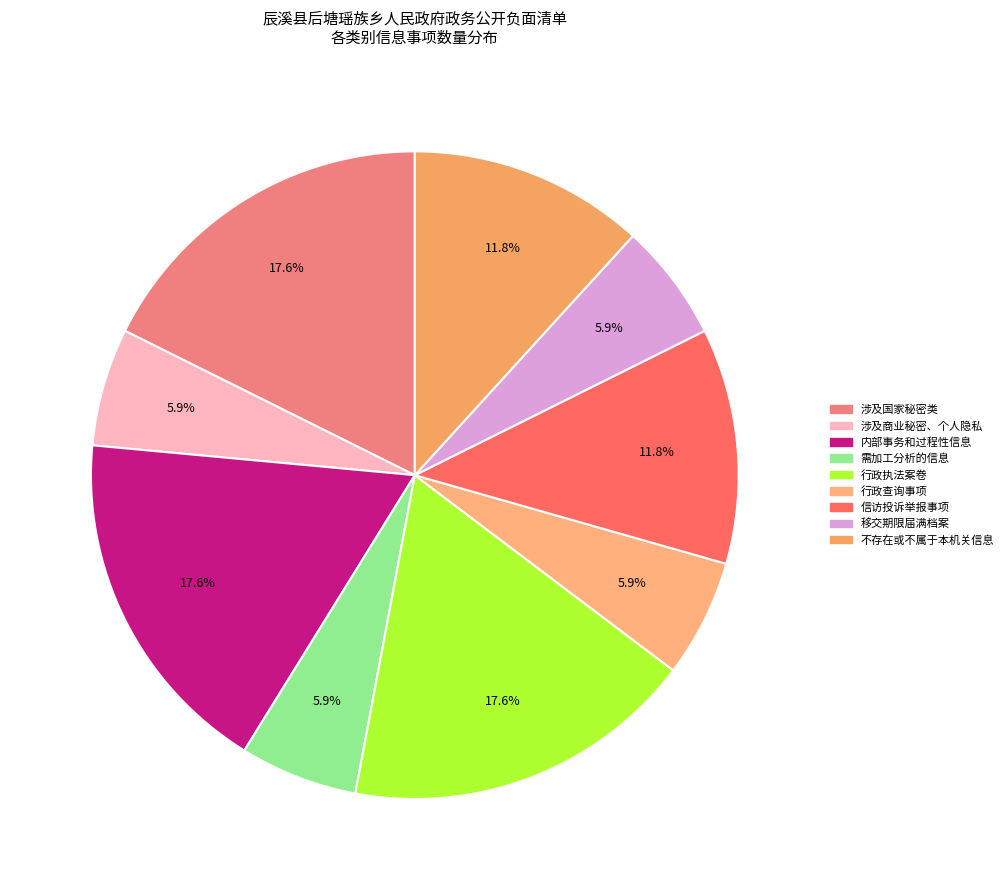

Which slice is the largest?

涉及国家秘密以及危及国家安全、经济安全、公共安全和社会稳定的政府信息